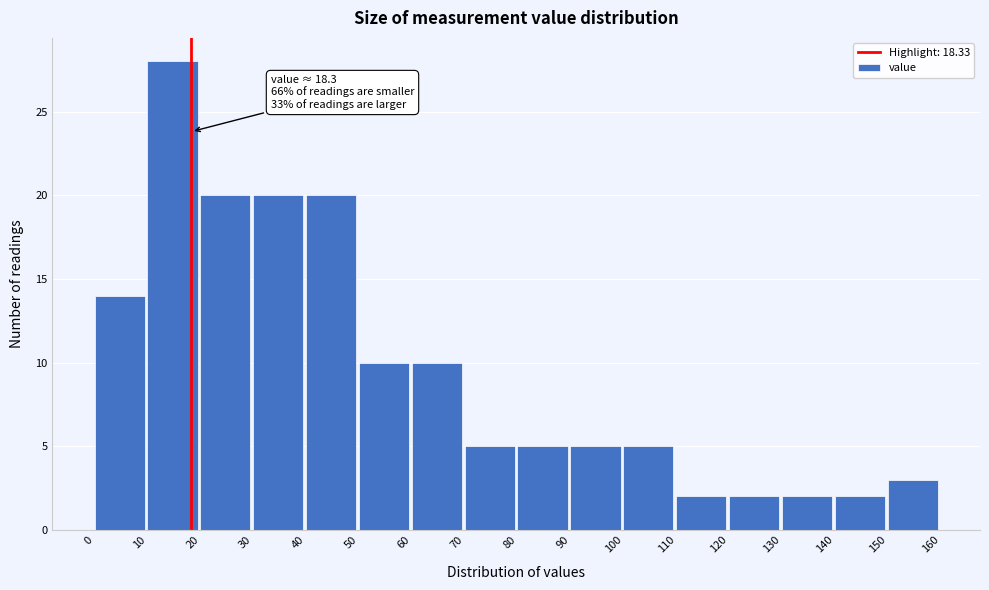

Which range on the x-axis has the tallest bar?

10 to 20